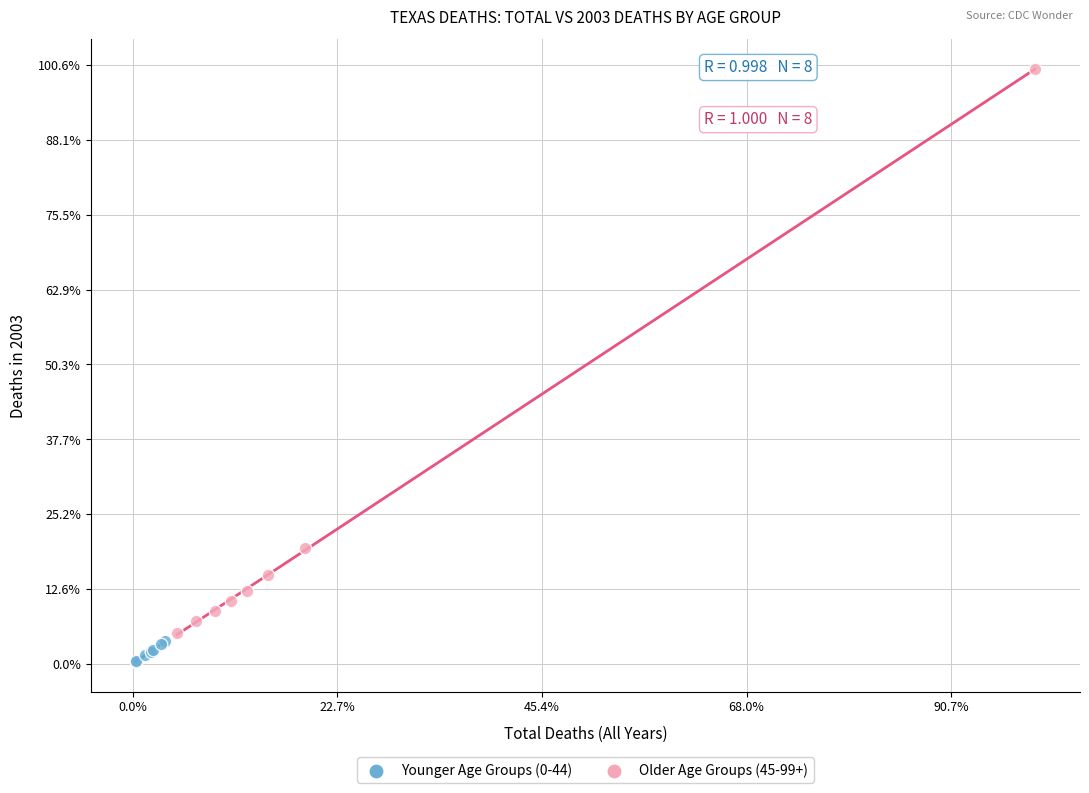

Which series has the widest spread of Y values?

Older Age Groups (45-99+)